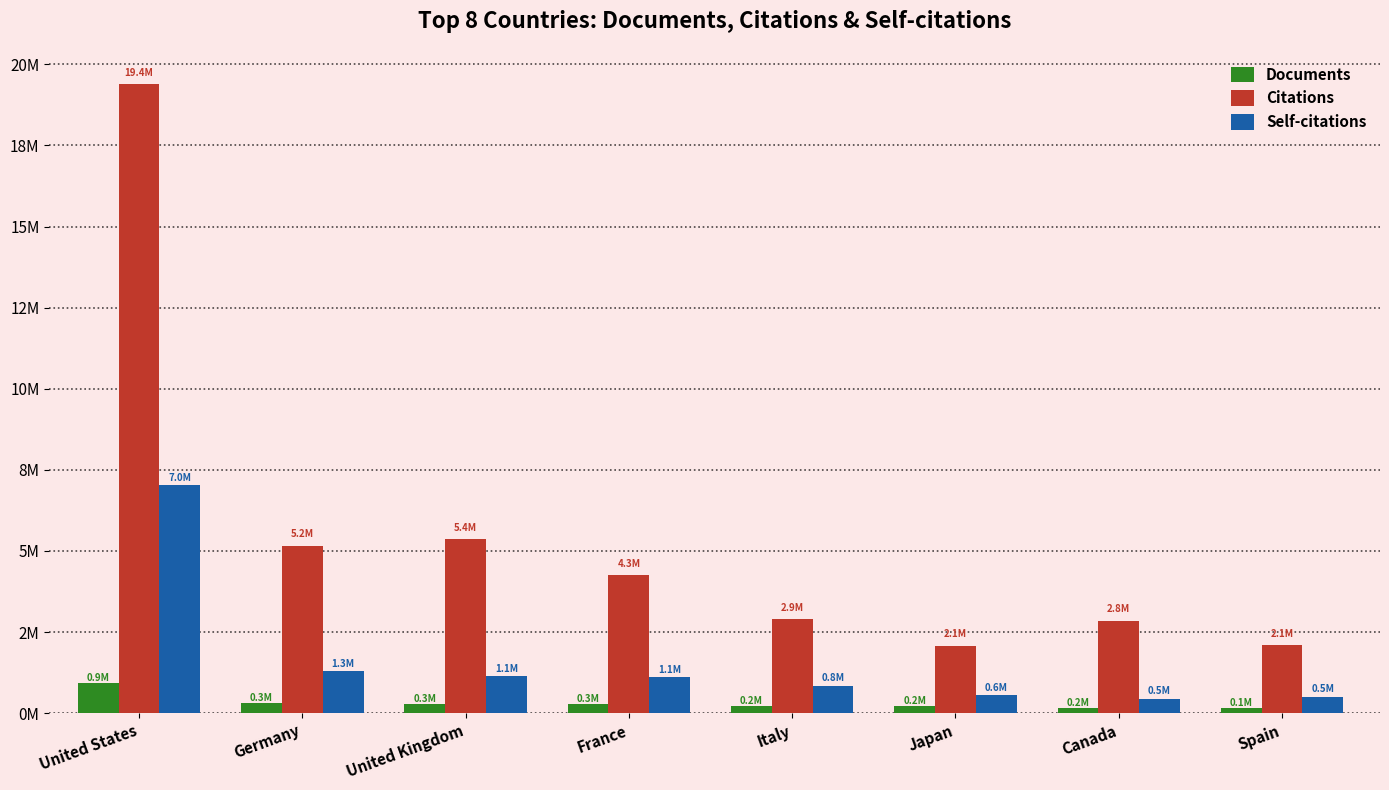

Reading right to left, list all the values displayed in this chart.

Documents: Spain=147895	Canada=159190	Japan=209682	Italy=210929	France=268377	United Kingdom=269837	Germany=317694	United States=928858
Citations: Spain=2100265	Canada=2849134	Japan=2080412	Italy=2889059	France=4252099	United Kingdom=5371739	Germany=5163351	United States=19381292
Self-citations: Spain=508770	Canada=450205	Japan=553235	Italy=849358	France=1110086	United Kingdom=1132331	Germany=1285618	United States=7032506